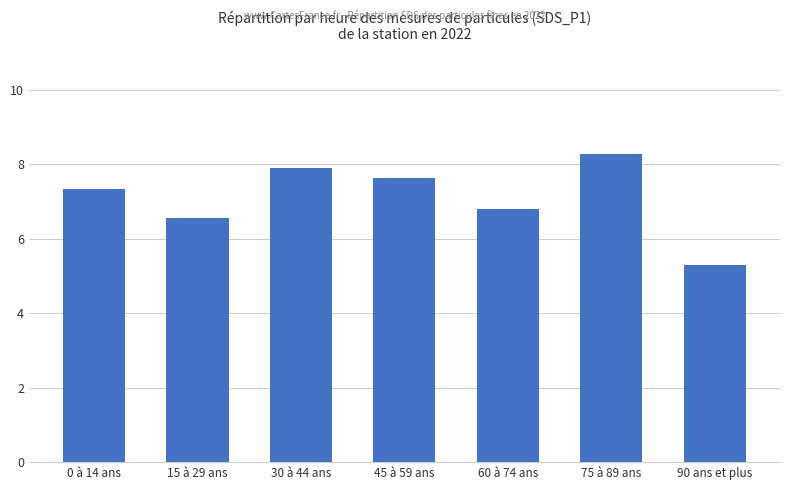

Where does the data first go above 7?

0 à 14 ans